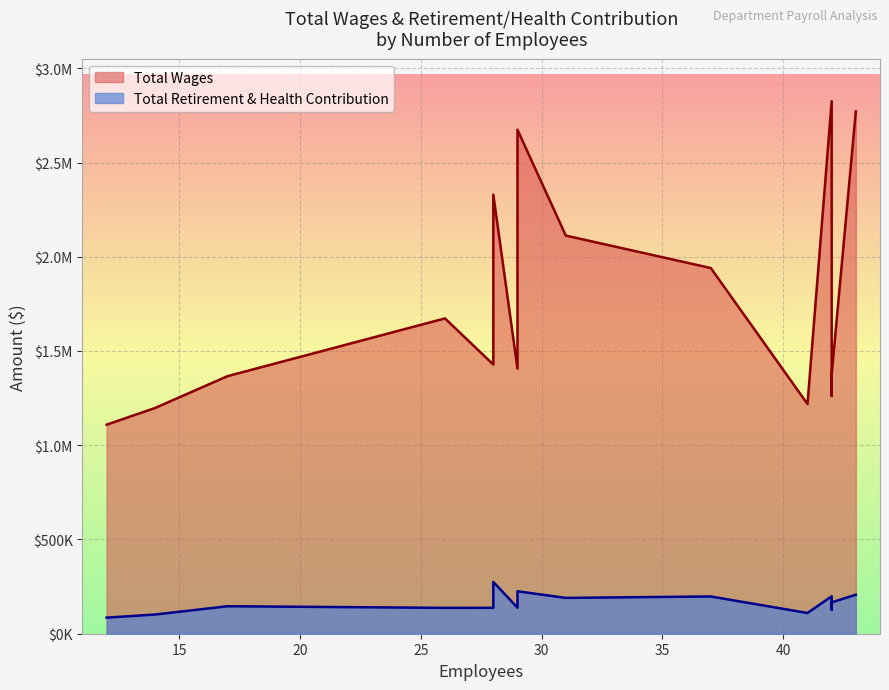

Is the value of Total Retirement & Health Contribution at Dietary greater than the value of Total Wages at Nursing Admin?

No